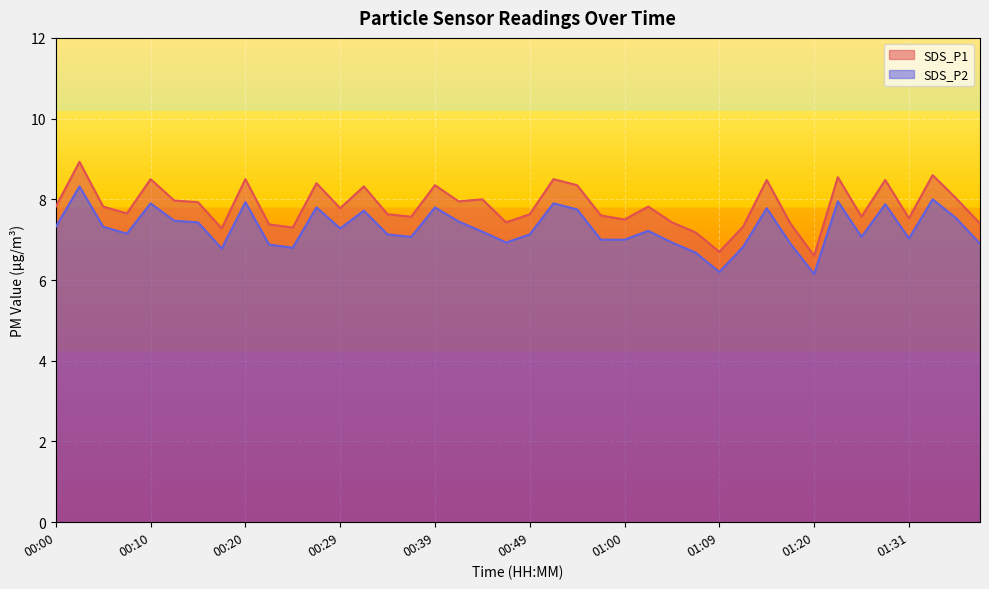

What are all the series names shown in the legend?

SDS_P1, SDS_P2